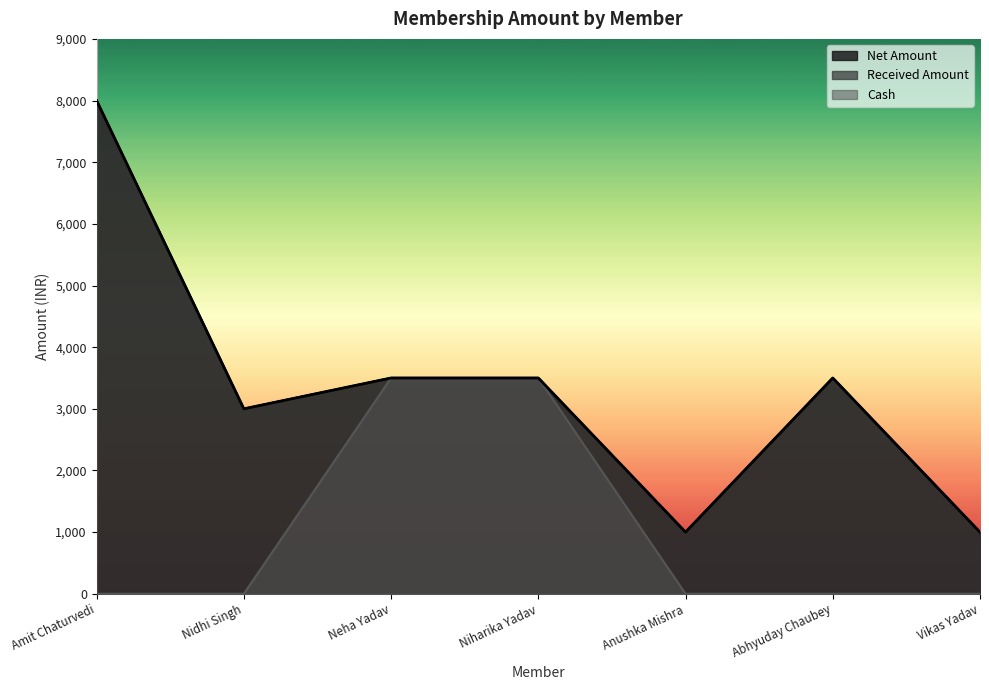

What is the average value of the Received Amount series?

3357